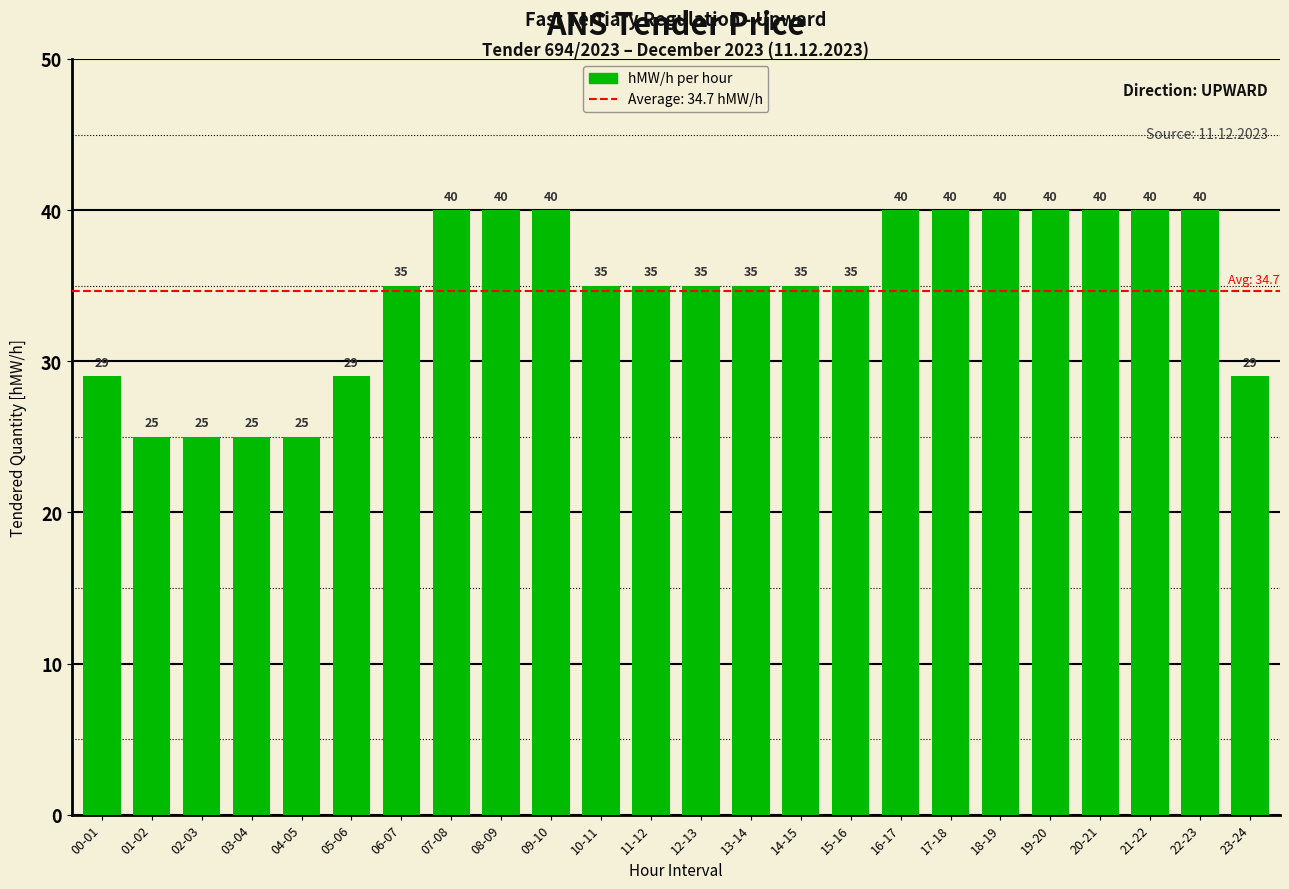

What is the minimum value shown in the chart?

25